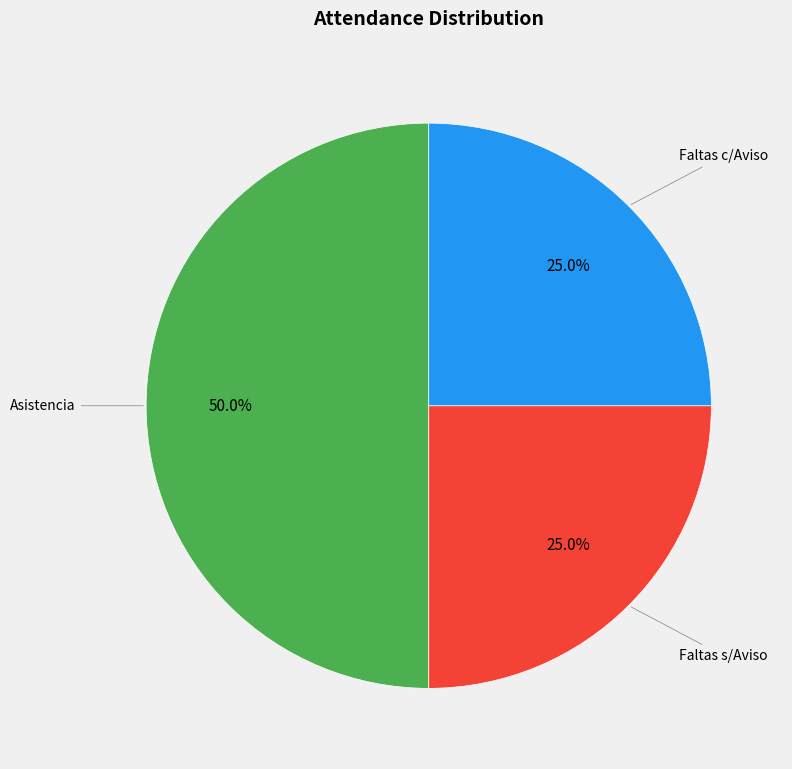

How many slices are in this pie chart?

3